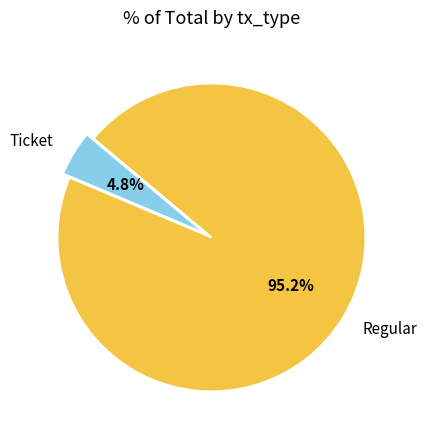

Which slice is the largest?

Regular